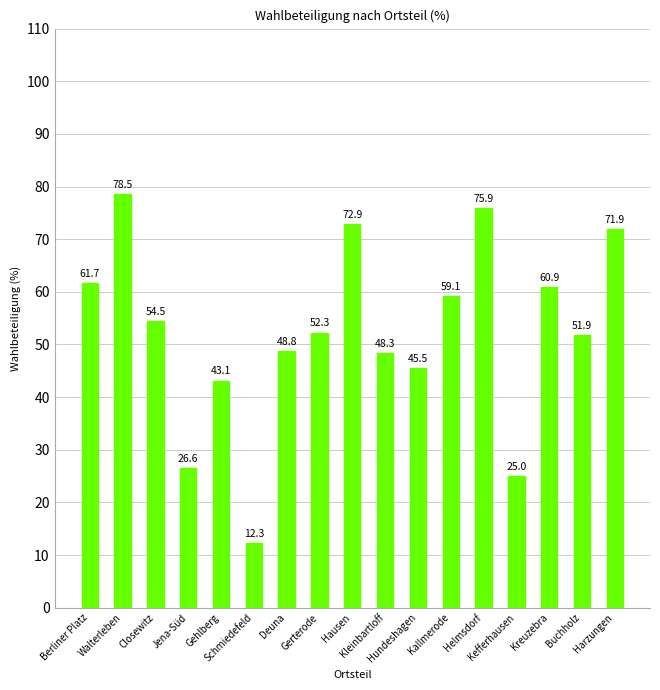

List the labels in order of value, smallest first.

Schmiedefeld, Kefferhausen, Jena-Süd, Gehlberg, Hundeshagen, Kleinbartloff, Deuna, Buchholz, Gerterode, Closewitz, Kallmerode, Kreuzebra, Berliner Platz, Harzungen, Hausen, Helmsdorf, Walterleben